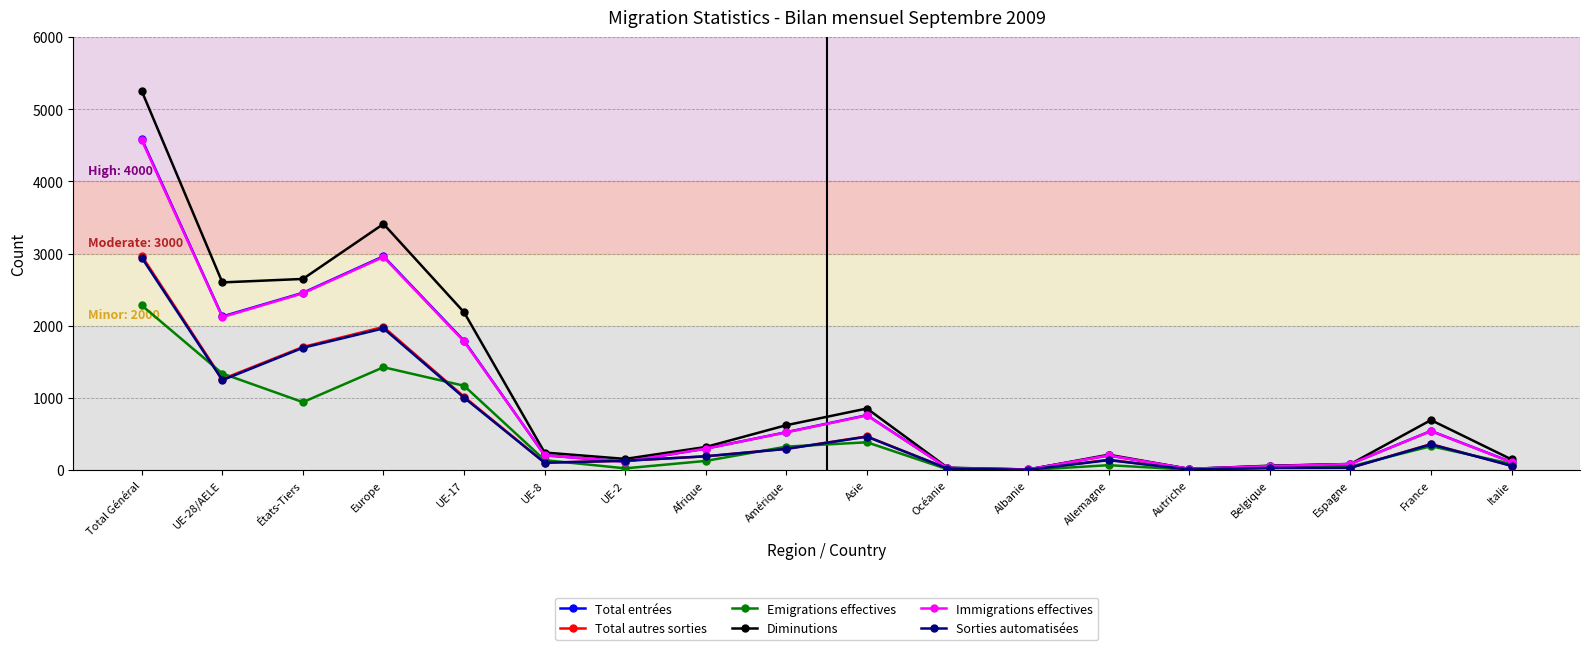

What is the label of the 13th point from the right?

UE-8